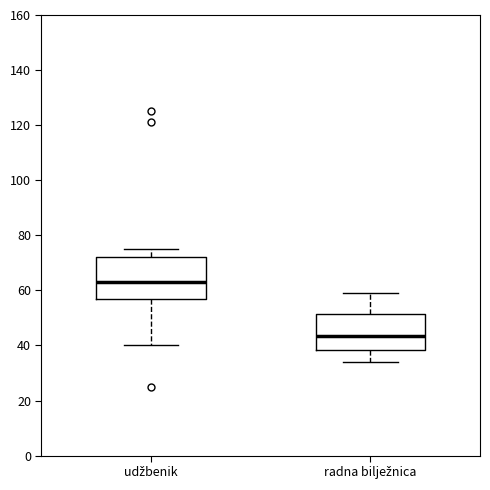

Reading left to right, read every box against the y-axis: the position of its median line, the range the box covers, and the ends of its whiskers. The values are not printed on the chart, so give them approximately, as read against the axis.

udžbenik: median 64, box 58 to 72, whiskers 40 to 76
radna bilježnica: median 44, box 38 to 52, whiskers 34 to 60